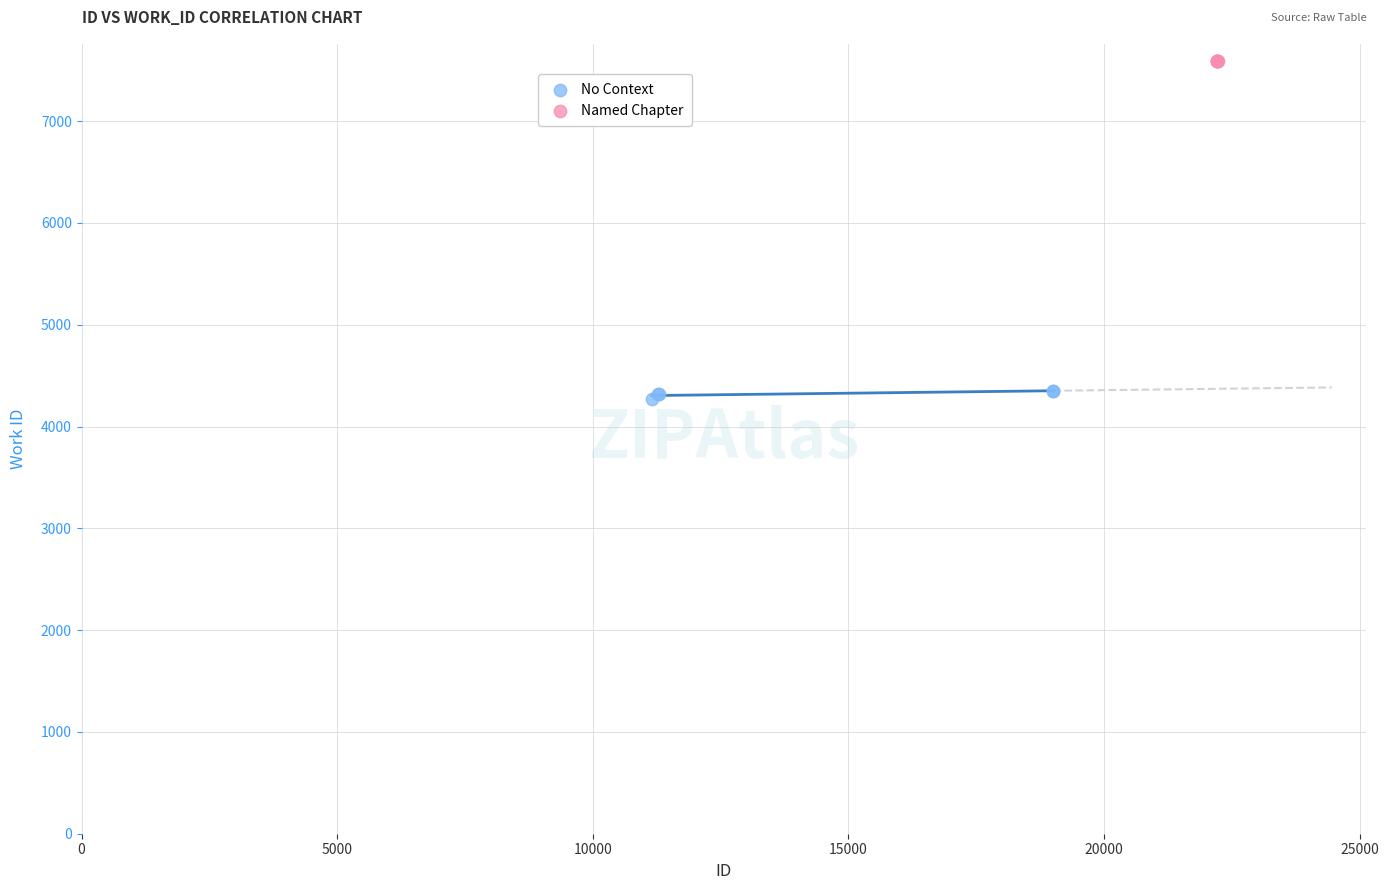

Which series contains the lowest Y value?

No Context